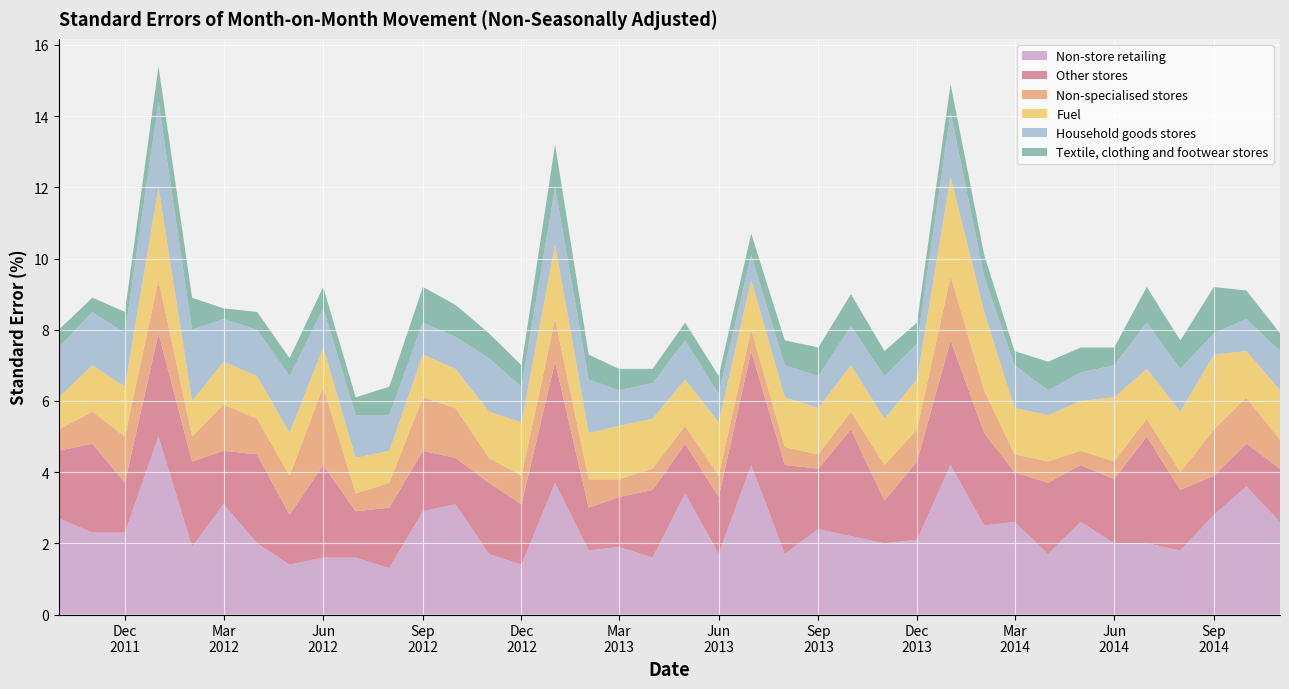

Reading left to right, what are all the values shown in this chart?

Non-store retailing: 2011-10=2.7	2011-11=2.3	2011-12=2.3	2012-01=5.0	2012-02=1.9	2012-03=3.1	2012-04=2.0	2012-05=1.4	2012-06=1.6	2012-07=1.6	2012-08=1.3	2012-09=2.9	2012-10=3.1	2012-11=1.7	2012-12=1.4	2013-01=3.7	2013-02=1.8	2013-03=1.9	2013-04=1.6	2013-05=3.4	2013-06=1.7	2013-07=4.2	2013-08=1.7	2013-09=2.4	2013-10=2.2	2013-11=2.0	2013-12=2.1	2014-01=4.2	2014-02=2.5	2014-03=2.6	2014-04=1.7	2014-05=2.6	2014-06=2.0	2014-07=2.0	2014-08=1.8	2014-09=2.8	2014-10=3.6	2014-11=2.6
Other stores: 2011-10=1.9	2011-11=2.5	2011-12=1.4	2012-01=2.9	2012-02=2.4	2012-03=1.5	2012-04=2.5	2012-05=1.4	2012-06=2.6	2012-07=1.3	2012-08=1.7	2012-09=1.7	2012-10=1.3	2012-11=2.0	2012-12=1.7	2013-01=3.4	2013-02=1.2	2013-03=1.4	2013-04=1.9	2013-05=1.4	2013-06=1.6	2013-07=3.2	2013-08=2.5	2013-09=1.7	2013-10=3.0	2013-11=1.2	2013-12=2.2	2014-01=3.5	2014-02=2.6	2014-03=1.4	2014-04=2.0	2014-05=1.6	2014-06=1.8	2014-07=3.0	2014-08=1.7	2014-09=1.1	2014-10=1.2	2014-11=1.5
Non-specialised stores: 2011-10=0.6	2011-11=0.9	2011-12=1.3	2012-01=1.5	2012-02=0.7	2012-03=1.3	2012-04=1.0	2012-05=1.1	2012-06=2.2	2012-07=0.5	2012-08=0.7	2012-09=1.5	2012-10=1.4	2012-11=0.7	2012-12=0.8	2013-01=1.2	2013-02=0.8	2013-03=0.5	2013-04=0.6	2013-05=0.5	2013-06=0.6	2013-07=0.6	2013-08=0.5	2013-09=0.4	2013-10=0.5	2013-11=1.0	2013-12=0.9	2014-01=1.8	2014-02=1.2	2014-03=0.5	2014-04=0.6	2014-05=0.4	2014-06=0.5	2014-07=0.5	2014-08=0.5	2014-09=1.3	2014-10=1.3	2014-11=0.8
Fuel: 2011-10=0.9	2011-11=1.3	2011-12=1.4	2012-01=2.6	2012-02=1.0	2012-03=1.2	2012-04=1.2	2012-05=1.2	2012-06=1.1	2012-07=1.0	2012-08=0.9	2012-09=1.2	2012-10=1.1	2012-11=1.3	2012-12=1.5	2013-01=2.1	2013-02=1.3	2013-03=1.5	2013-04=1.4	2013-05=1.3	2013-06=1.5	2013-07=1.4	2013-08=1.4	2013-09=1.3	2013-10=1.3	2013-11=1.3	2013-12=1.4	2014-01=2.8	2014-02=2.2	2014-03=1.3	2014-04=1.3	2014-05=1.4	2014-06=1.8	2014-07=1.4	2014-08=1.7	2014-09=2.1	2014-10=1.3	2014-11=1.4
Household goods stores: 2011-10=1.4	2011-11=1.5	2011-12=1.5	2012-01=2.4	2012-02=2.0	2012-03=1.2	2012-04=1.3	2012-05=1.6	2012-06=1.1	2012-07=1.2	2012-08=1.0	2012-09=0.9	2012-10=0.9	2012-11=1.5	2012-12=1.0	2013-01=1.6	2013-02=1.5	2013-03=1.0	2013-04=1.0	2013-05=1.1	2013-06=0.8	2013-07=0.7	2013-08=0.9	2013-09=0.9	2013-10=1.1	2013-11=1.2	2013-12=1.0	2014-01=1.8	2014-02=1.0	2014-03=1.2	2014-04=0.7	2014-05=0.8	2014-06=0.9	2014-07=1.3	2014-08=1.2	2014-09=0.6	2014-10=0.9	2014-11=1.1
Textile, clothing and footwear stores: 2011-10=0.5	2011-11=0.4	2011-12=0.6	2012-01=1.0	2012-02=0.9	2012-03=0.3	2012-04=0.5	2012-05=0.5	2012-06=0.6	2012-07=0.5	2012-08=0.8	2012-09=1.0	2012-10=0.9	2012-11=0.7	2012-12=0.6	2013-01=1.2	2013-02=0.7	2013-03=0.6	2013-04=0.4	2013-05=0.5	2013-06=0.5	2013-07=0.6	2013-08=0.7	2013-09=0.8	2013-10=0.9	2013-11=0.7	2013-12=0.6	2014-01=0.8	2014-02=0.6	2014-03=0.4	2014-04=0.8	2014-05=0.7	2014-06=0.5	2014-07=1.0	2014-08=0.8	2014-09=1.3	2014-10=0.8	2014-11=0.5